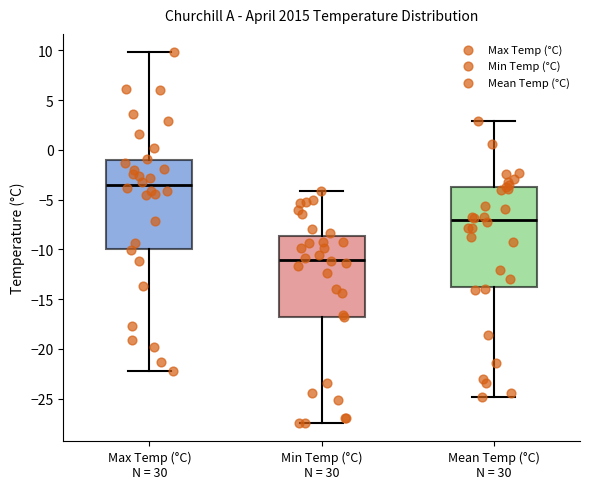

Which box has the lowest median line?

Min Temp (°C) N = 30